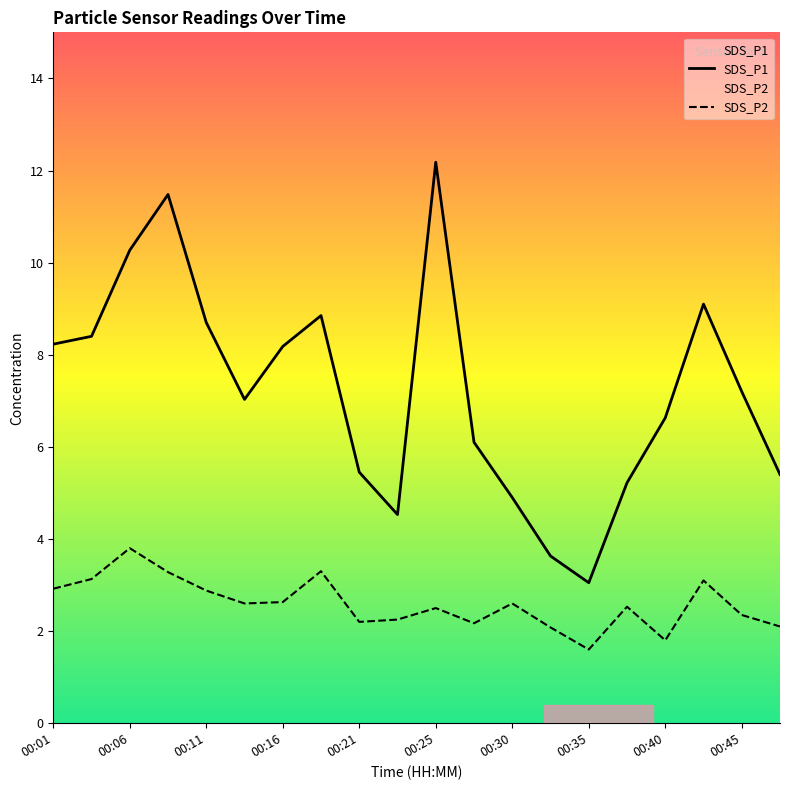

At which label does SDS_P1 first exceed 7?

00:01